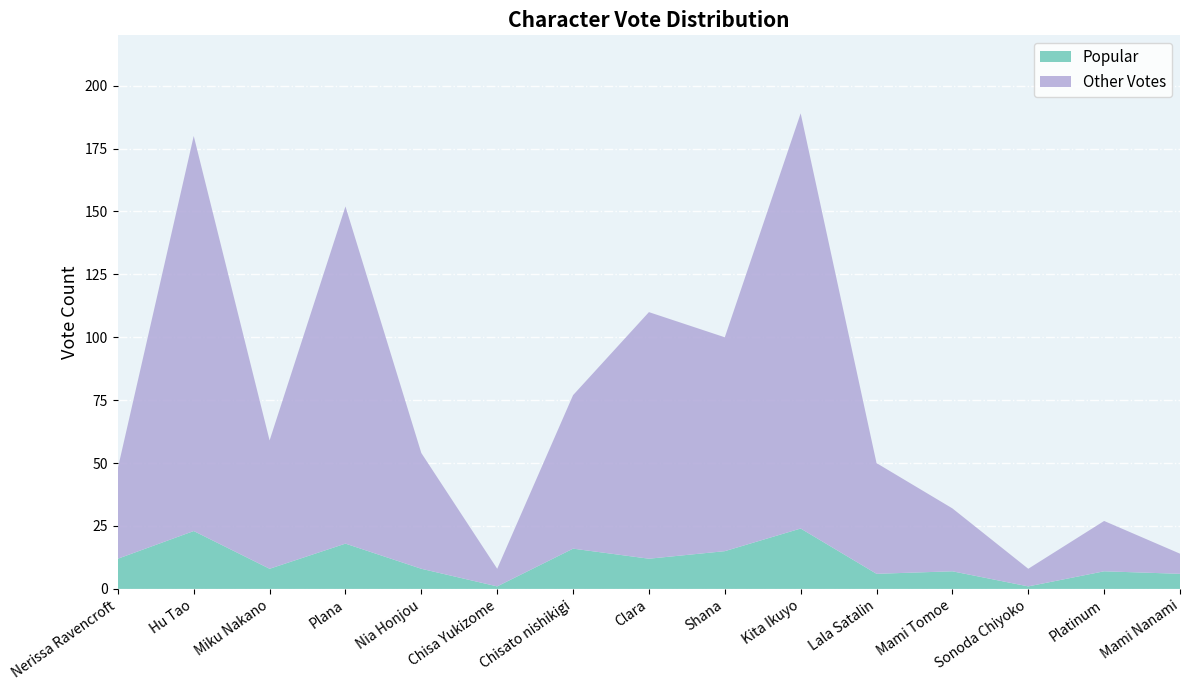

Reading left to right, transcribe all the data shown in this chart.

Popular: 12	23	8	18	8	1	16	12	15	24	6	7	1	7	6
Total: 48	180	59	152	54	8	77	110	100	189	50	32	8	27	14